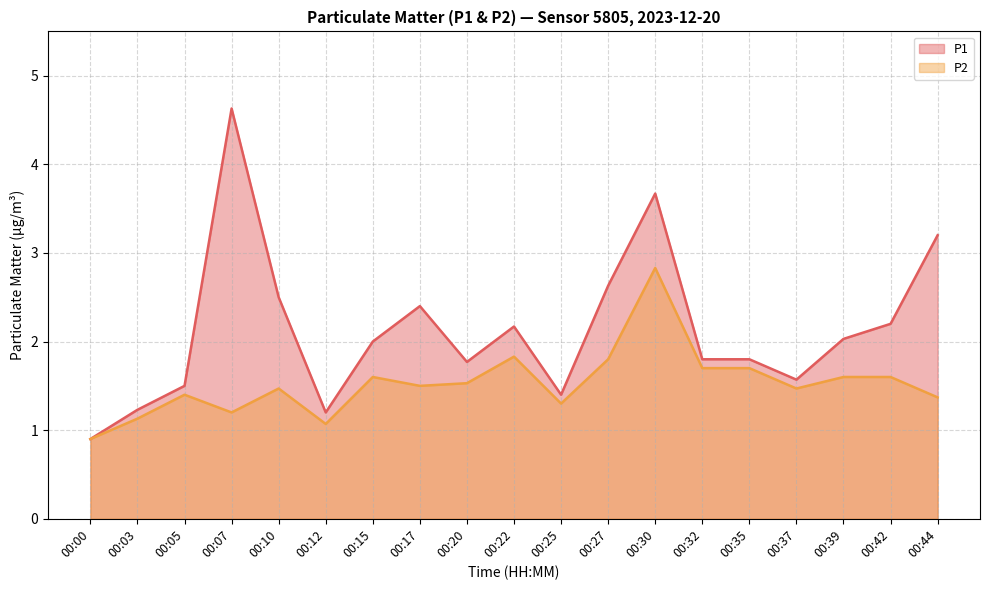

True or false: P2 and P1 cross at least once.

False